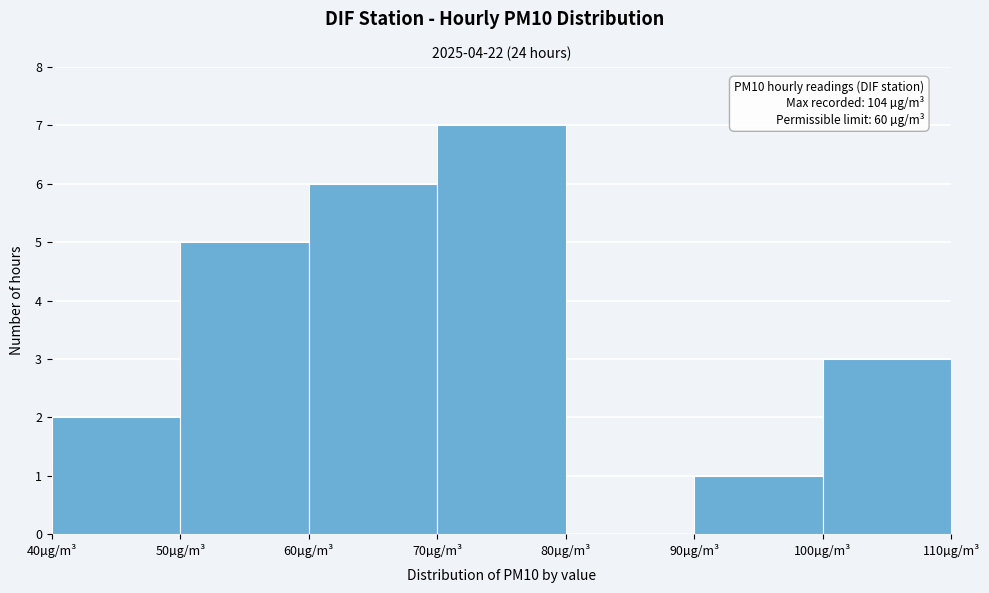

Which range on the x-axis has the tallest bar?

70 to 80